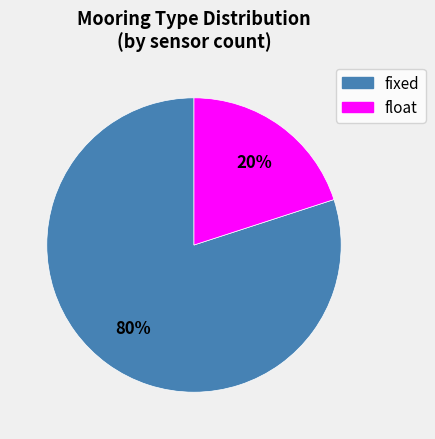

Combined, do float and fixed account for over 50%?

Yes